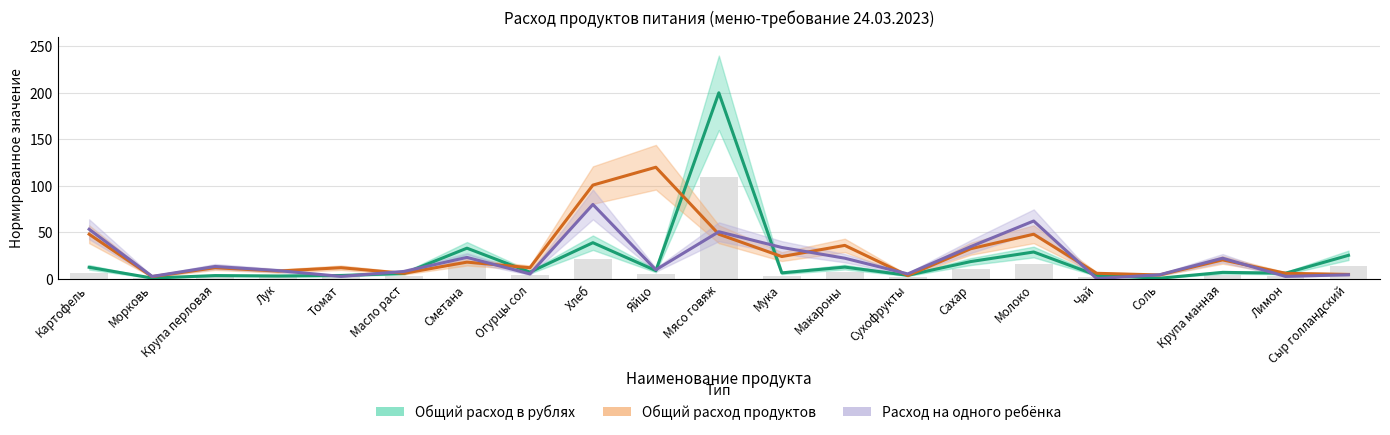

Reading left to right, what are all the values shown in this chart?

Общий расход в рублях: 12.4	0.9	3.6	3.1	3.7	5.8	33.0	7.2	38.9	8.9	200.0	6.4	12.7	3.8	18.6	28.9	3.8	0.7	7.0	6.1	25.3
Общий расход продуктов: 48.0	2.4	12.0	8.4	12.0	6.0	18.0	12.0	100.8	120.0	48.0	24.0	36.0	3.6	32.4	48.0	6.0	4.2	20.4	6.0	4.8
Расход на одного ребёнка: 53.3	2.7	13.3	8.9	2.7	8.0	23.1	5.3	80.0	9.8	50.7	33.8	22.2	5.3	34.7	62.2	0.4	4.4	22.2	2.7	4.4